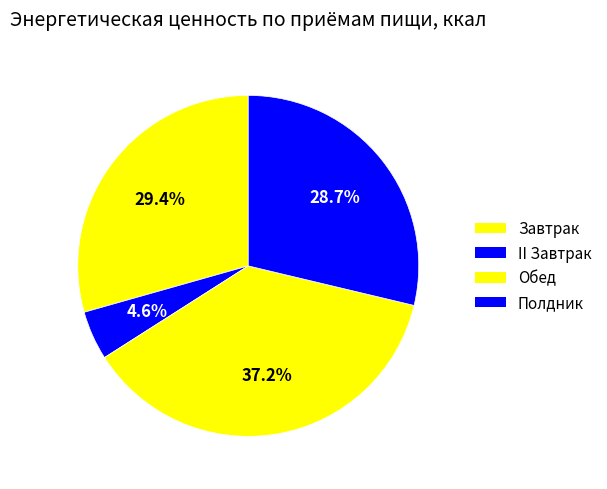

How many slices are in this pie chart?

4